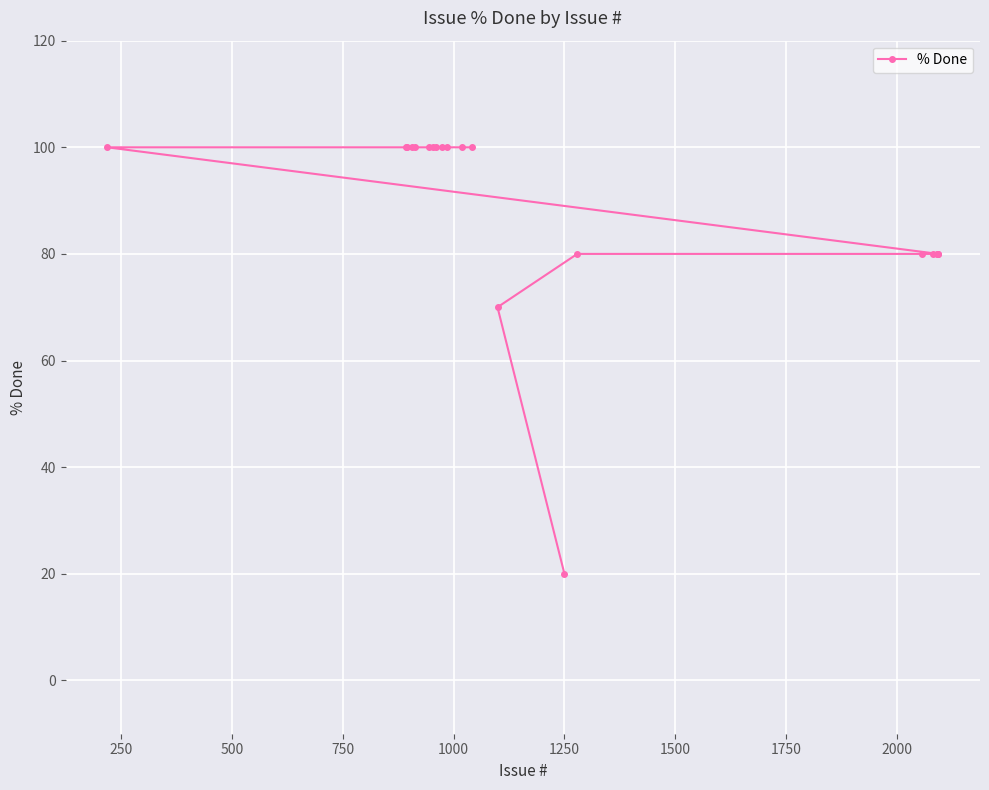

What is the value of the 2nd point from the left?

100